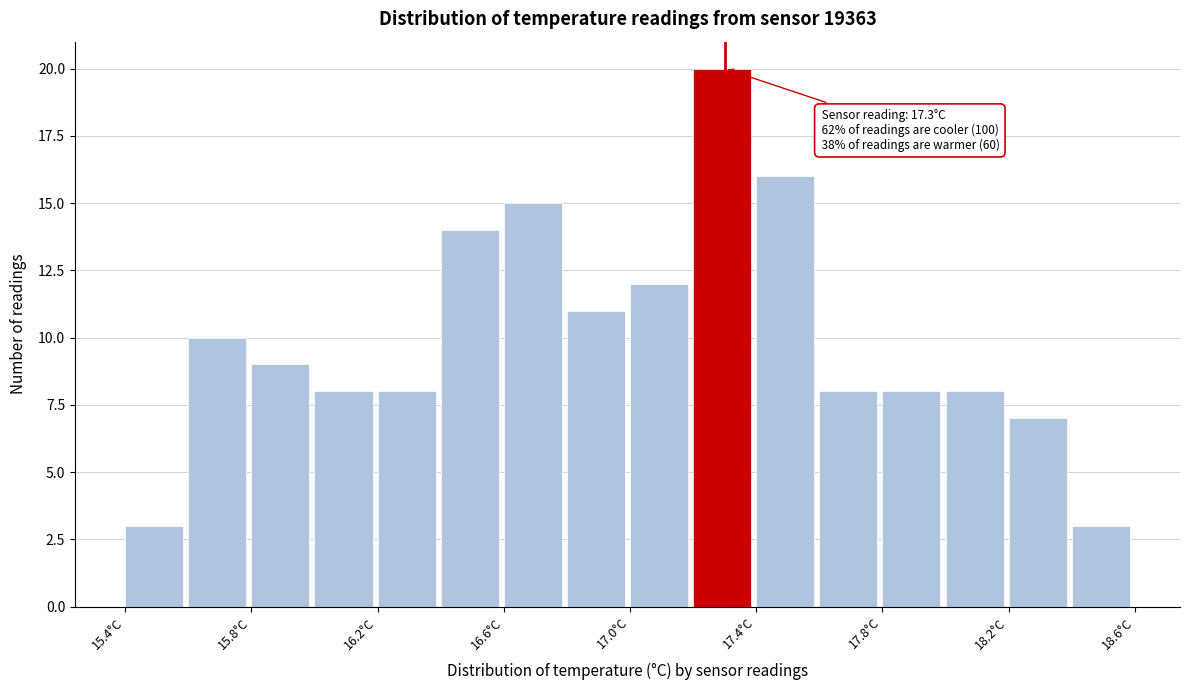

Over which range of the x-axis is the bar tallest?

17.2 to 17.4